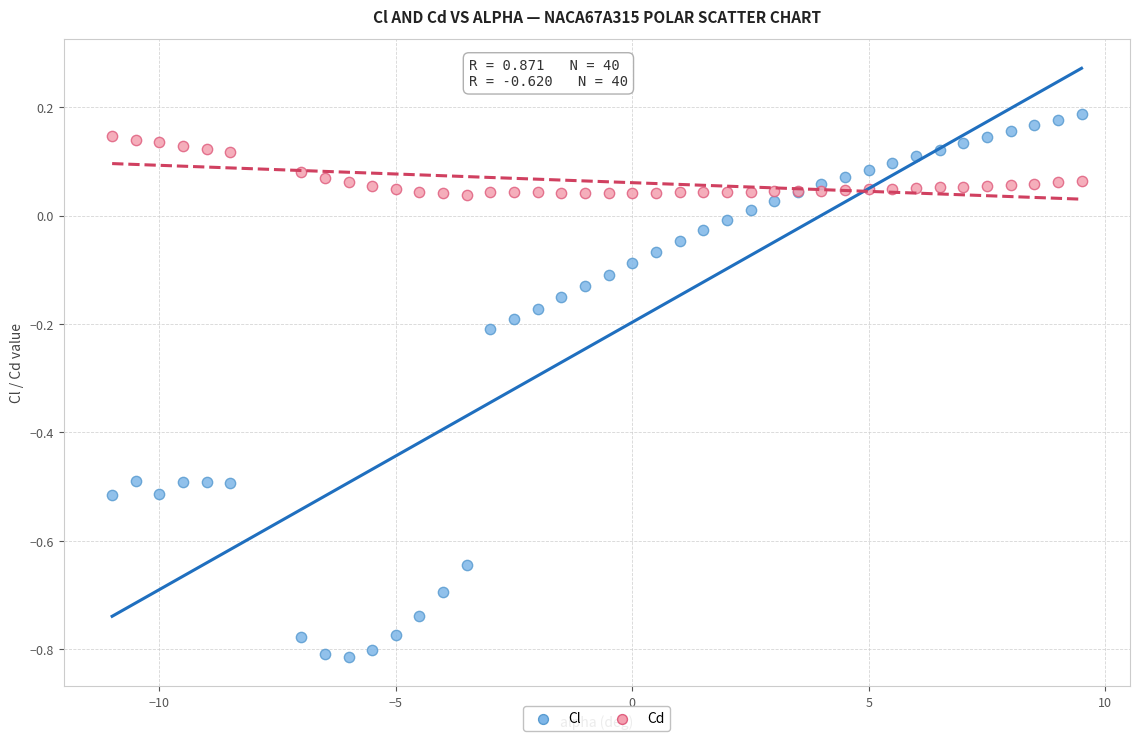

Which series has the widest spread of Y values?

Cl